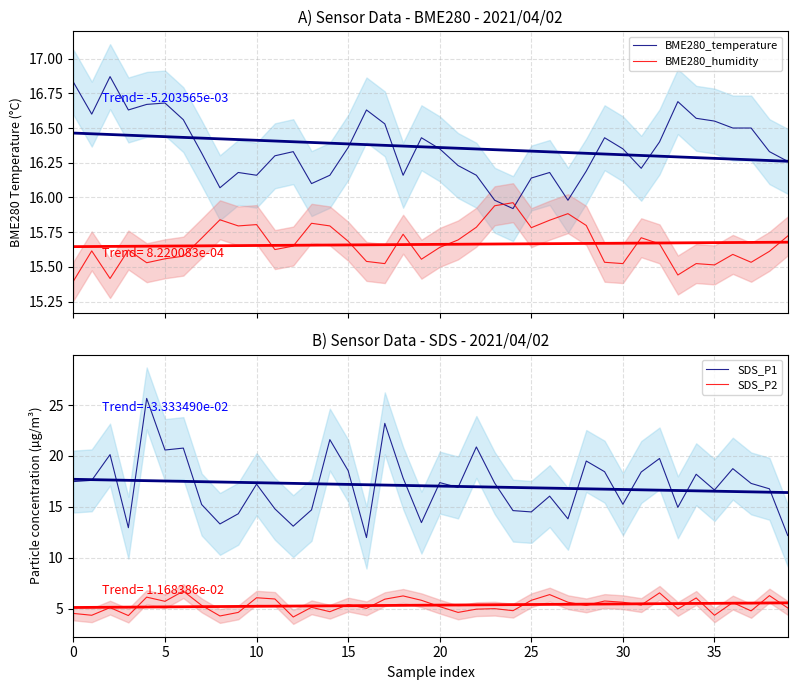

Is it true that BME280_temperature equals 16.2 at 14?

True